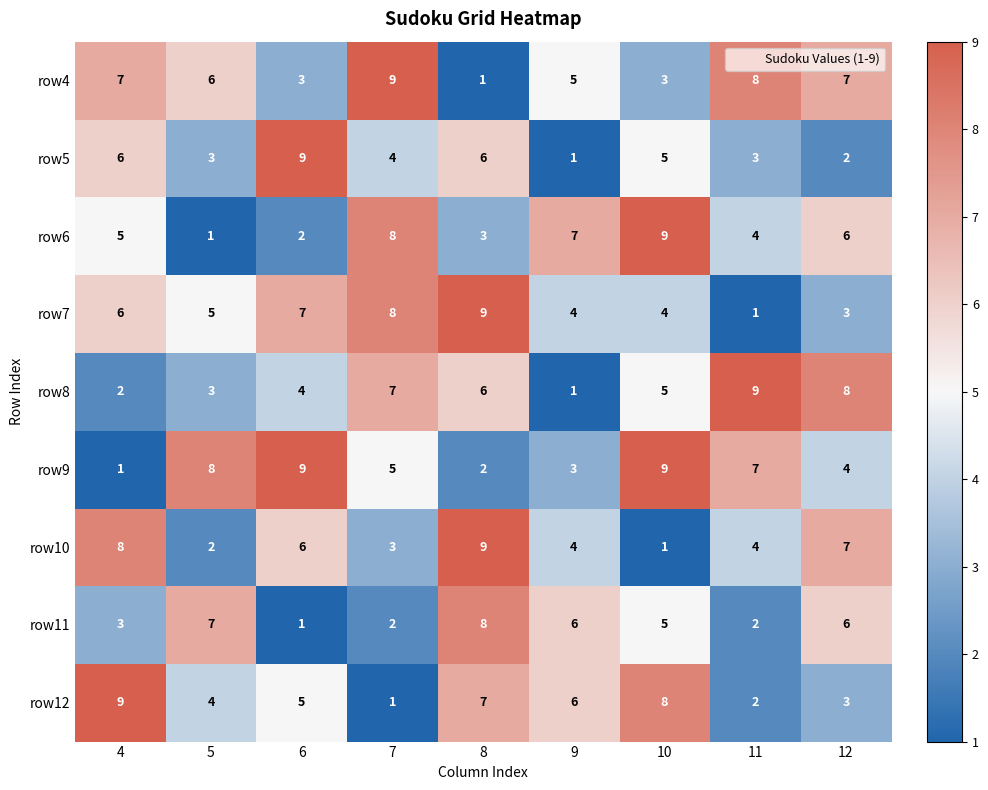

What is the maximum value for row12?

9